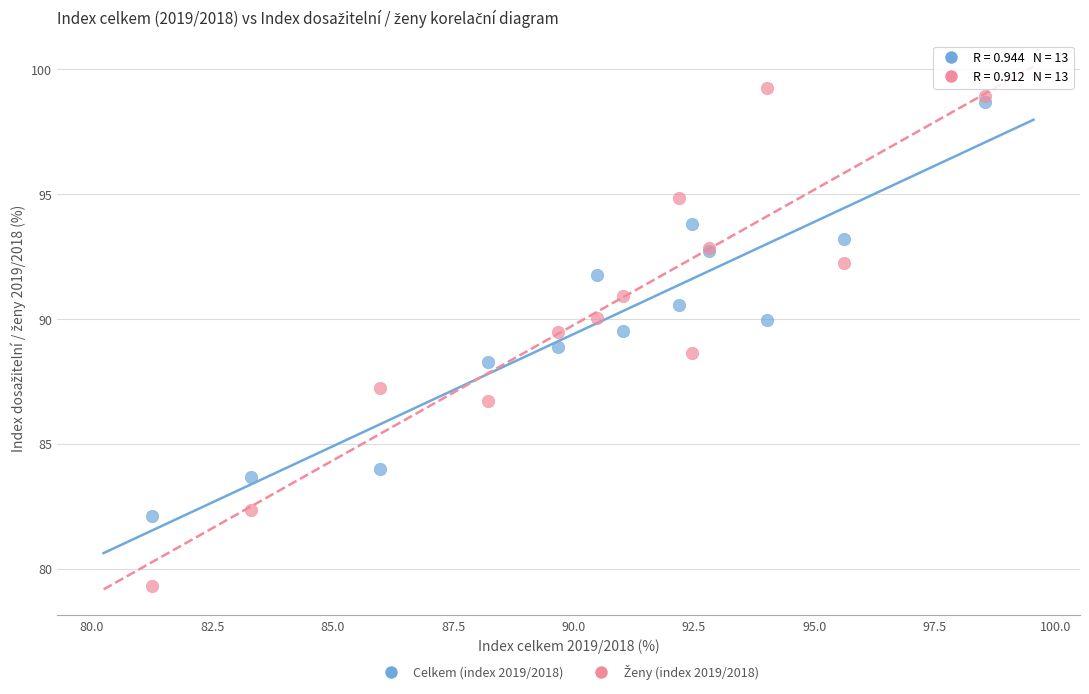

What is the X range (max minus min) for the scatter plot?

17.3